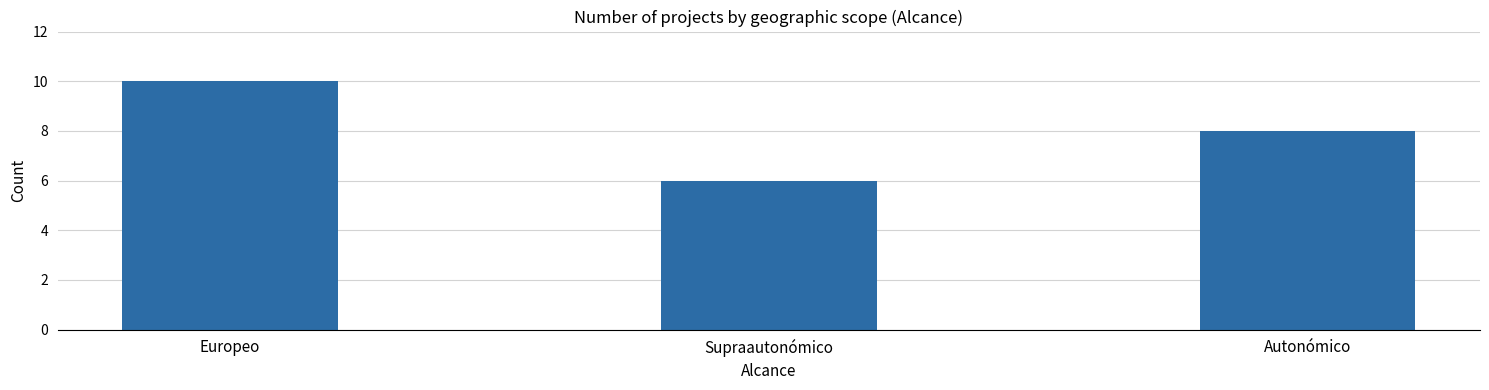

Count the number of categories in the chart.

3